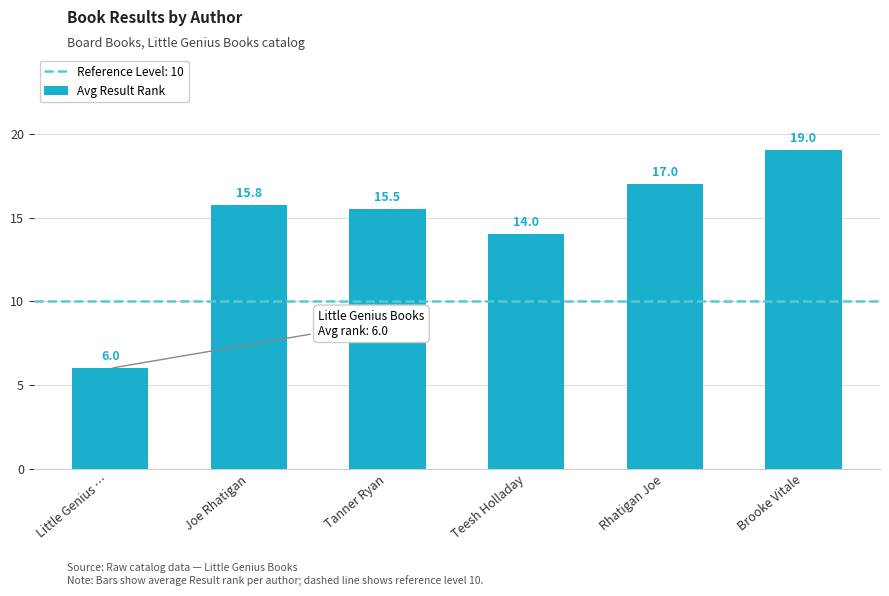

Reading right to left, what are all the values shown in this chart?

19.0	17.0	14.0	15.5	15.8	6.0